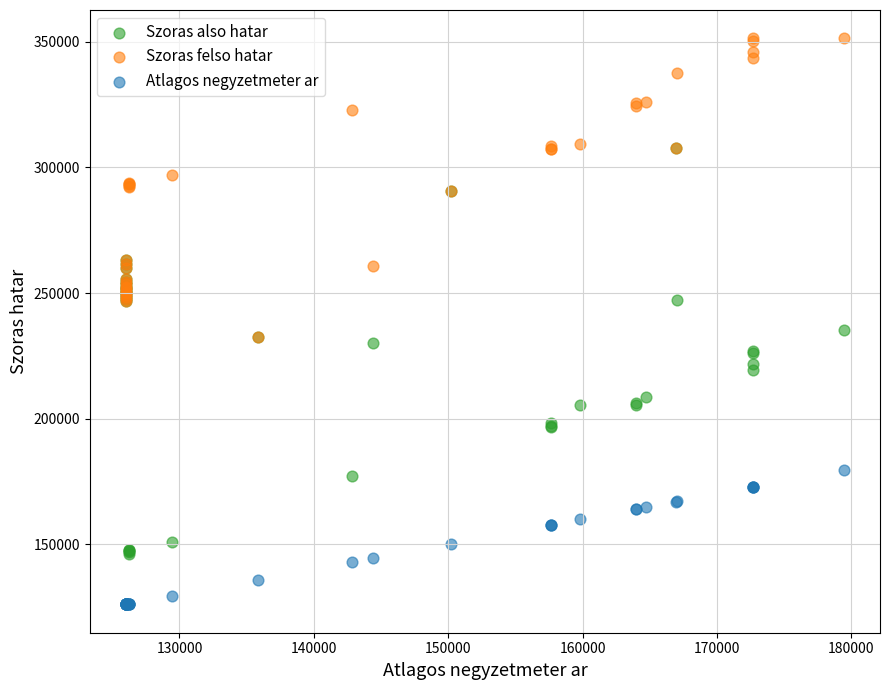

Which series contains the highest Y value?

Szoras felso hatar